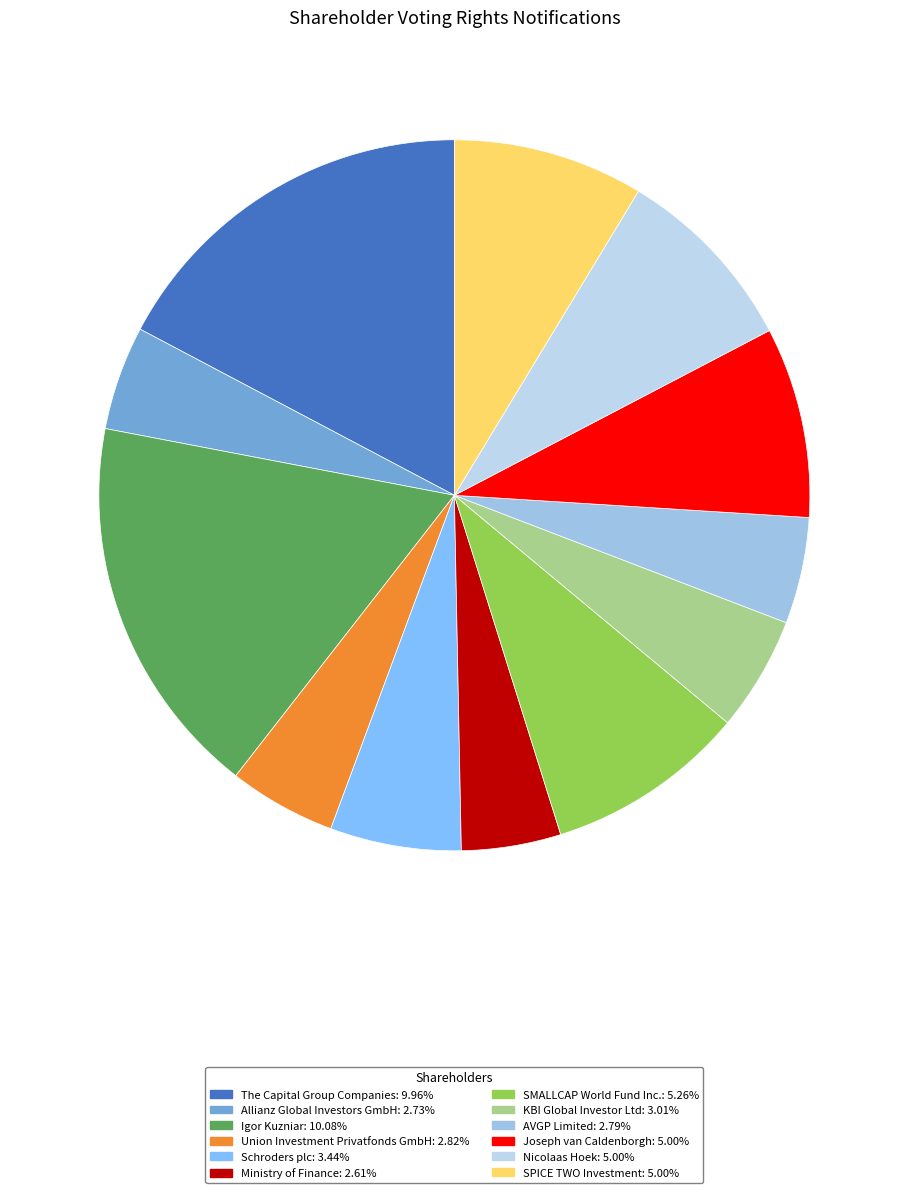

True or false: KBI Global Investor Ltd accounts for 5% of the total.

True